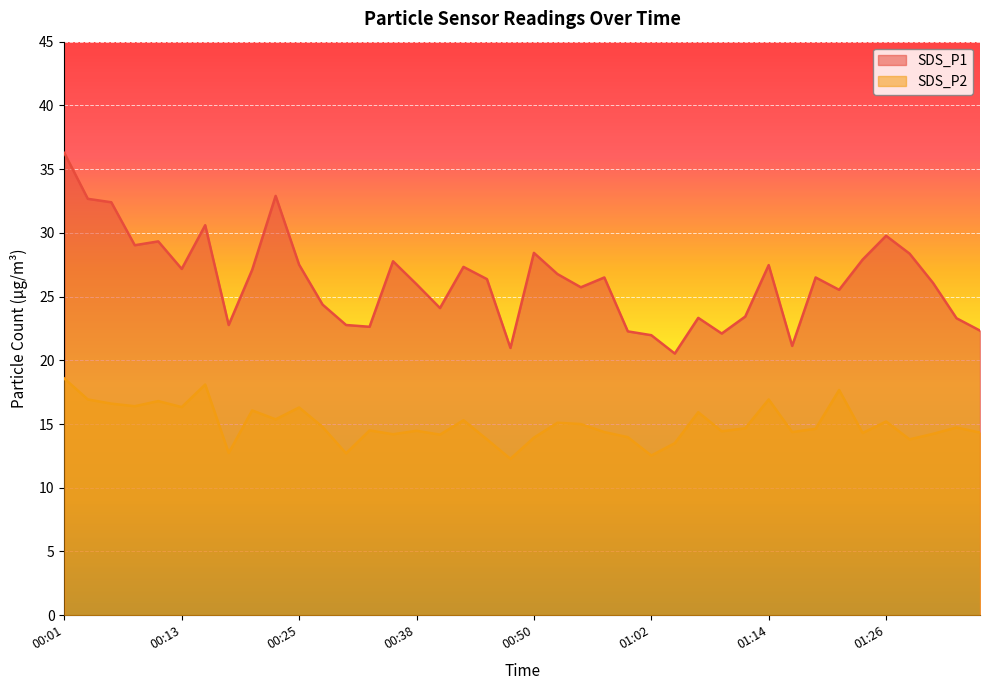

True or false: SDS_P1 and SDS_P2 intersect in this chart.

False